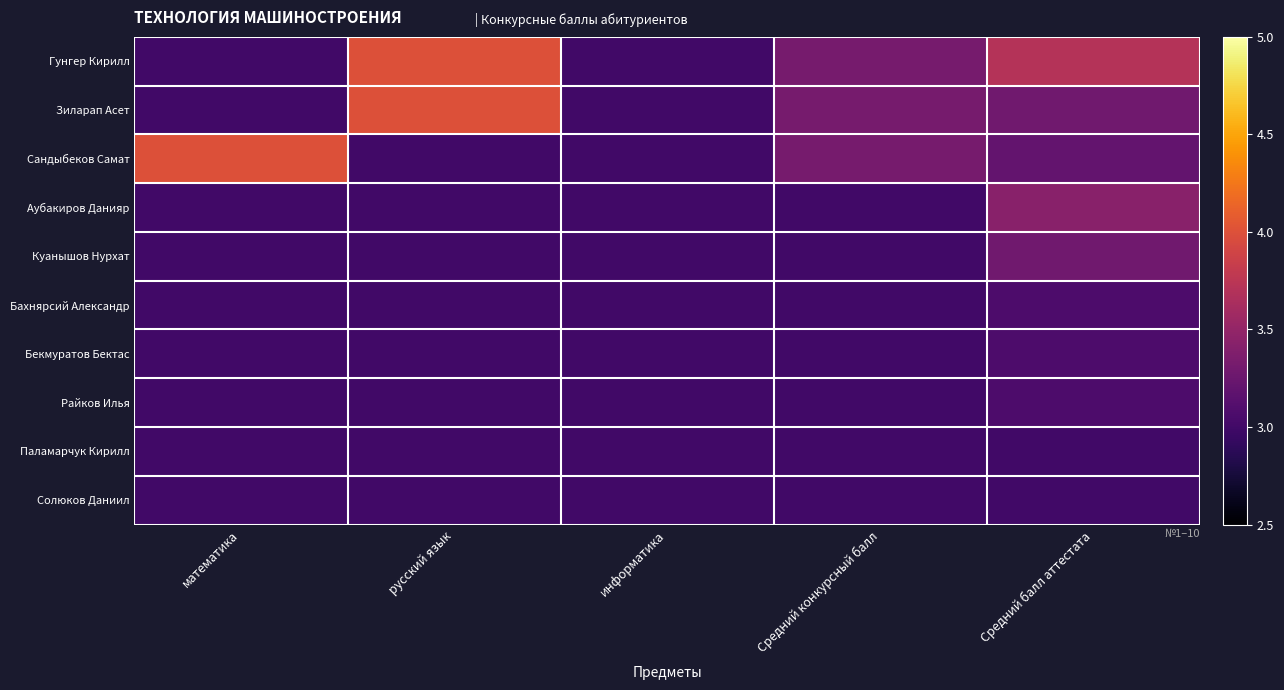

Which series has the largest total across all categories?

Гунгер Кирилл